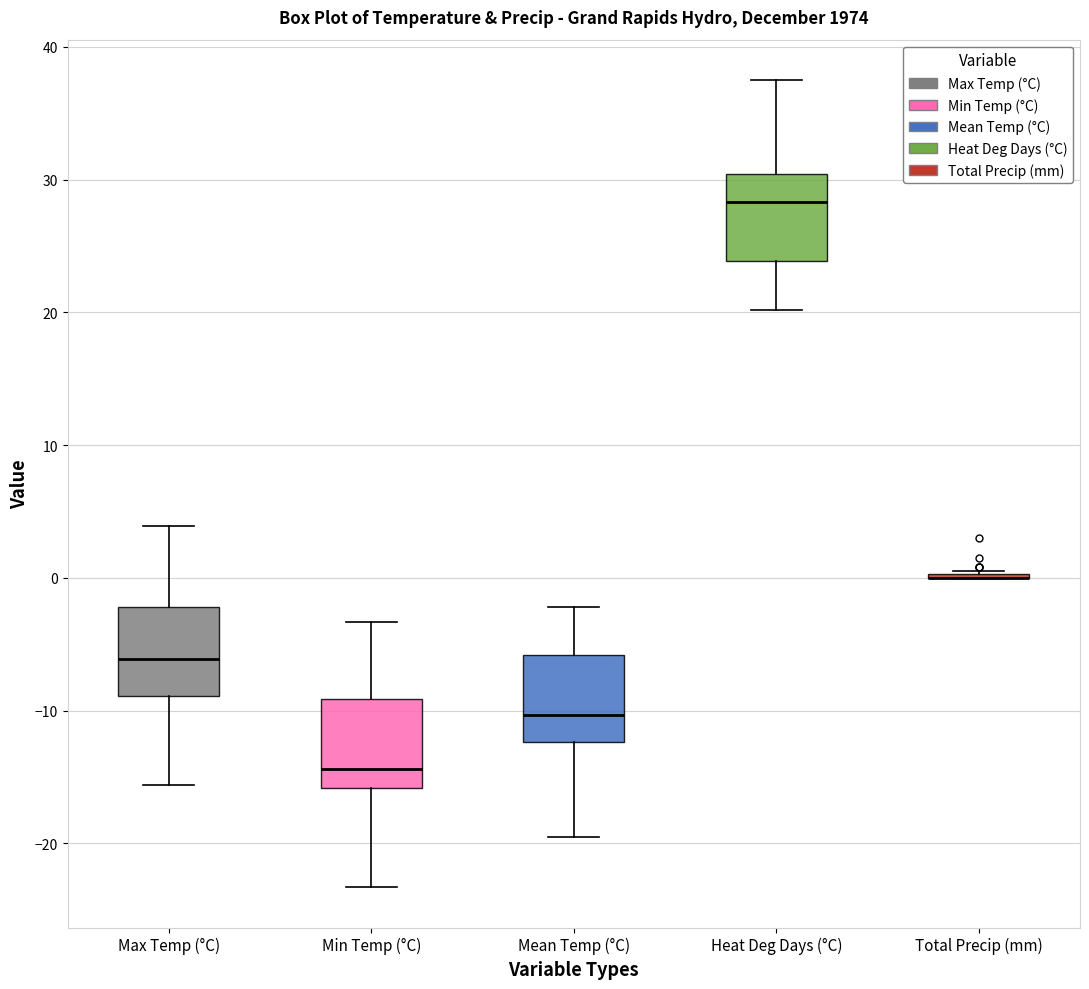

Reading left to right, transcribe this box plot: for each box, give where its median line is, the range the box spans, and where its two whiskers end, as read against the y-axis. The values are not printed on the chart, so give them approximately, as read against the axis.

Max Temp (°C): median -6, box -9 to -2, whiskers -16 to 4
Min Temp (°C): median -14, box -16 to -9, whiskers -23 to -3
Mean Temp (°C): median -10, box -12 to -6, whiskers -19 to -2
Heat Deg Days (°C): median 28, box 24 to 30, whiskers 20 to 38
Total Precip (mm): box collapsed to a line at 0, whiskers 0 to 1